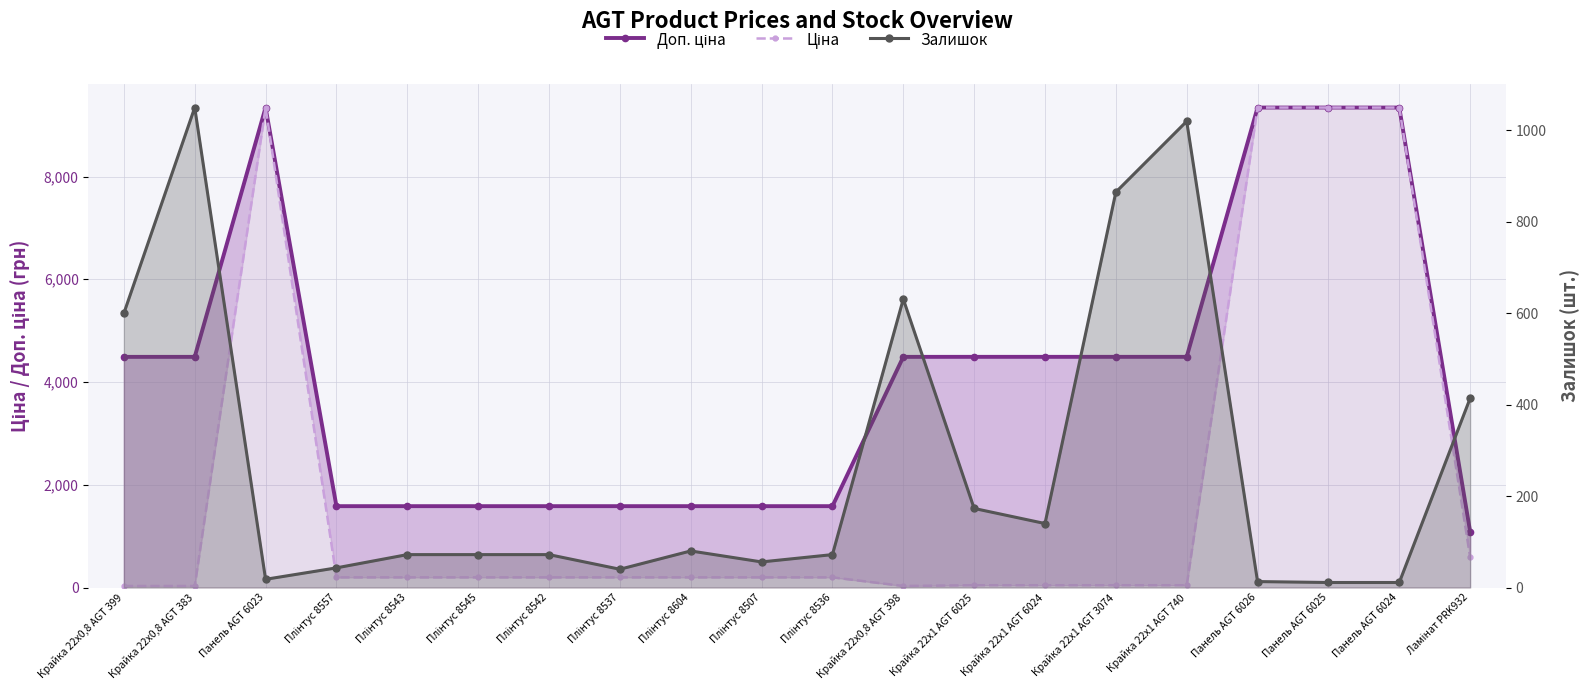

Does the chart have visible grid lines?

Yes